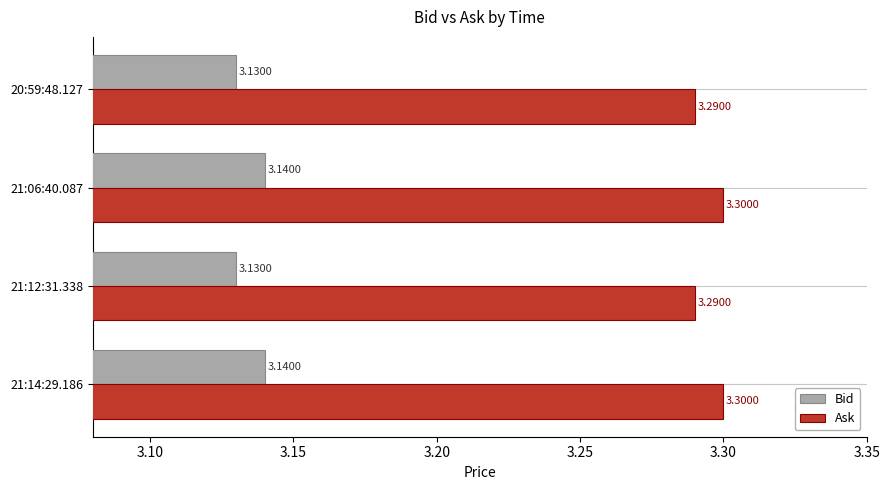

What is the average value of the Ask series?

3.3